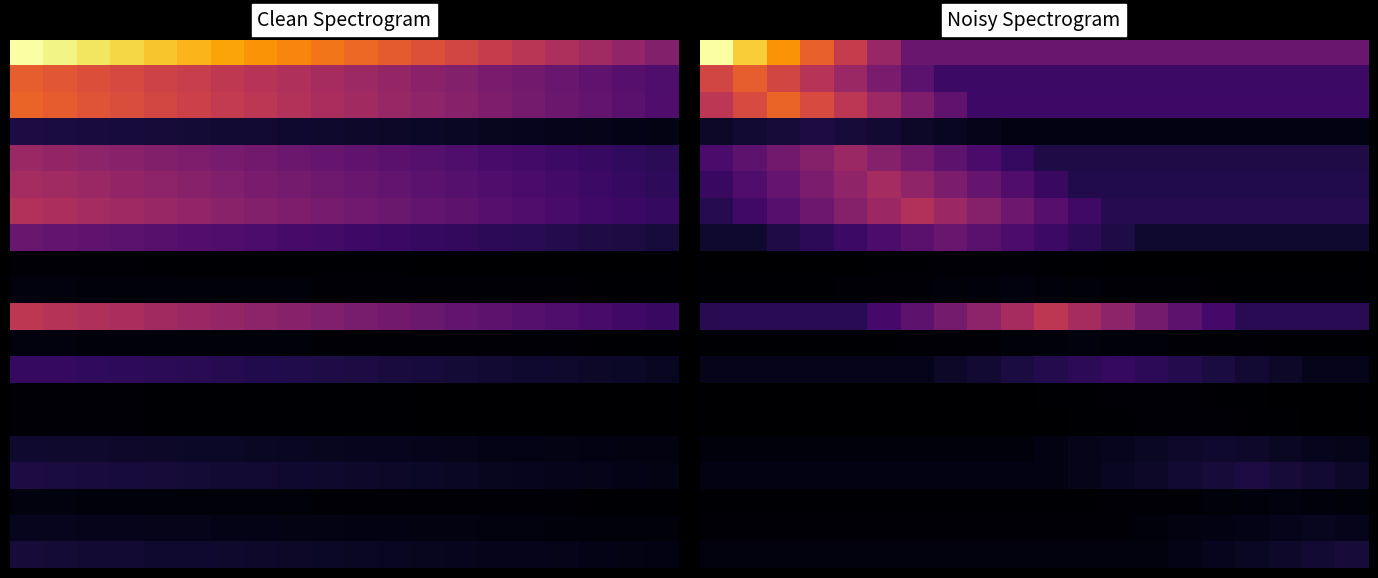

What is the smallest value displayed?

0.3